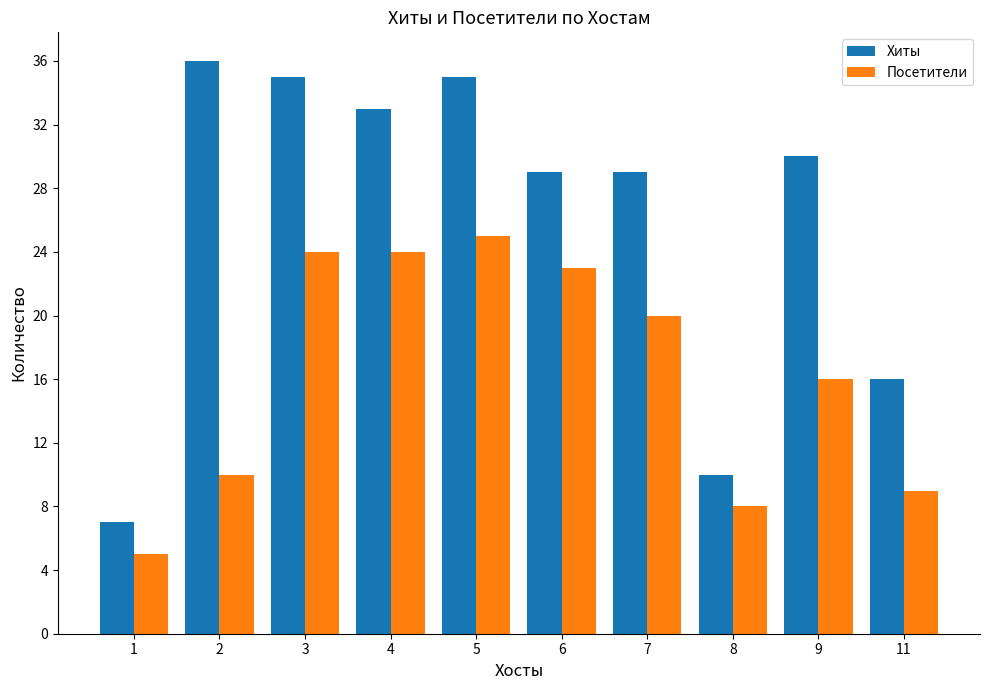

What is the minimum value shown in the chart?

5